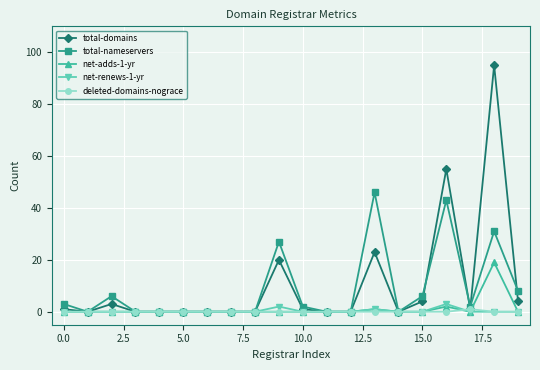

Count the number of categories in the chart.

20